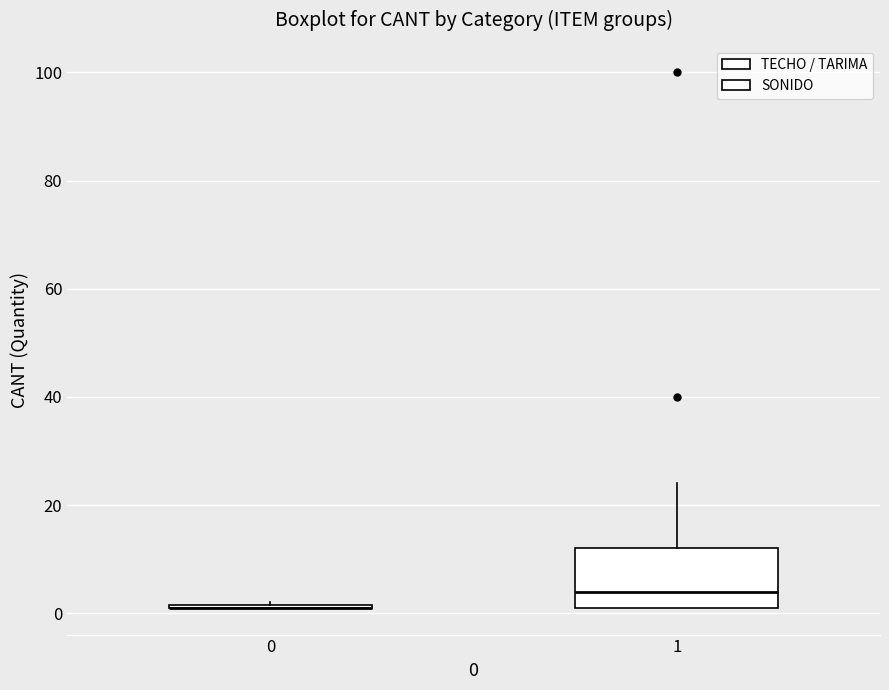

Which box is the tallest, from its lower edge to its upper edge?

1